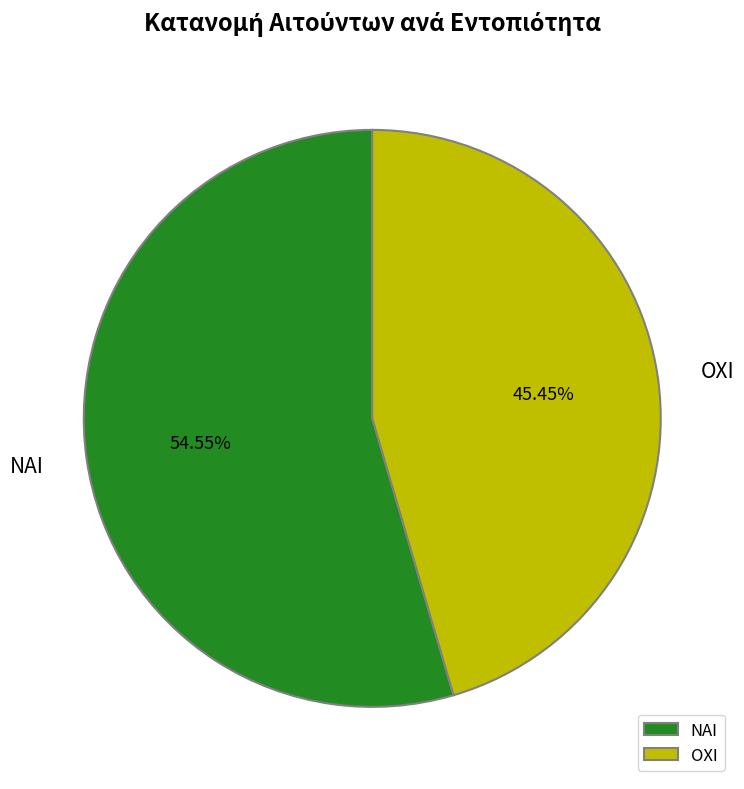

Rank the categories by value from highest to lowest.

ΝΑΙ, ΟΧΙ